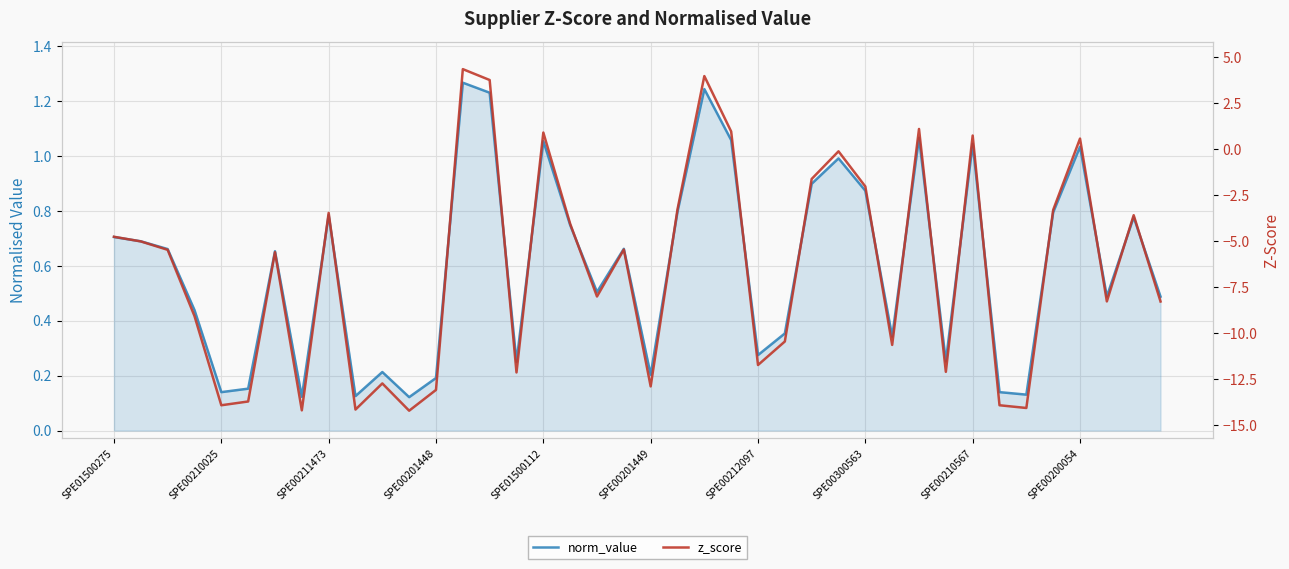

How many intersections are there between z_score and norm_value?

6